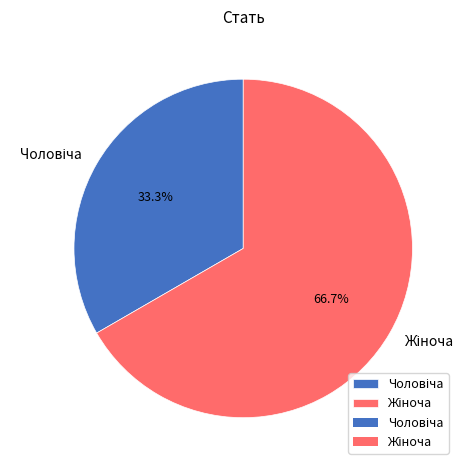

Does any single category account for the majority?

Yes